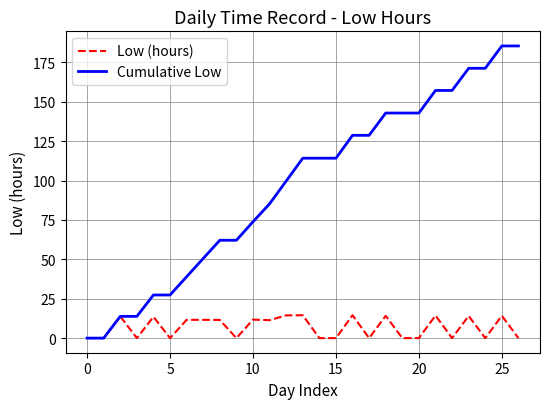

What is the greatest value displayed?

185.4